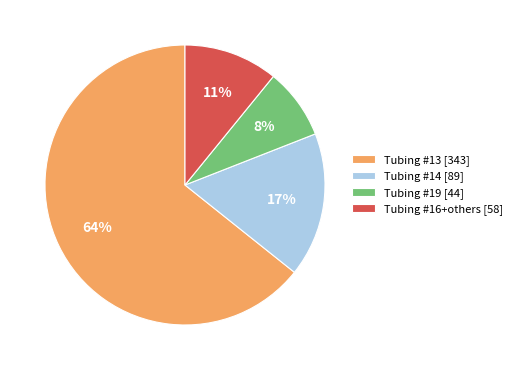

Is it true that Tubing #16+others [58] is 11% of the pie?

True